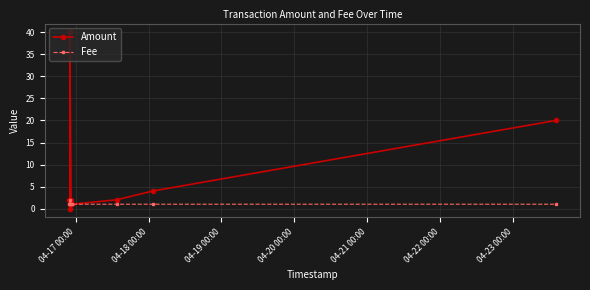

What is the greatest value displayed?

40